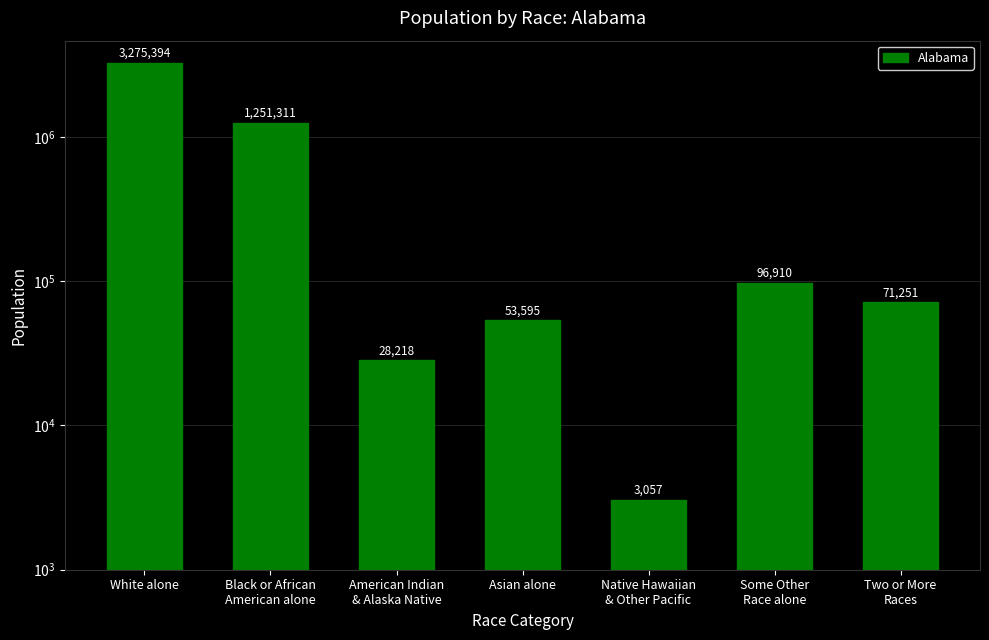

Is it true that the value at Black or African
American alone is 1251311?

True